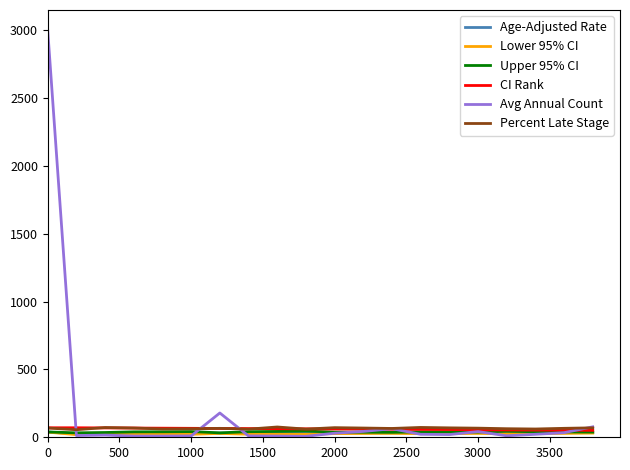

What is the maximum value shown in the chart?

2999.0